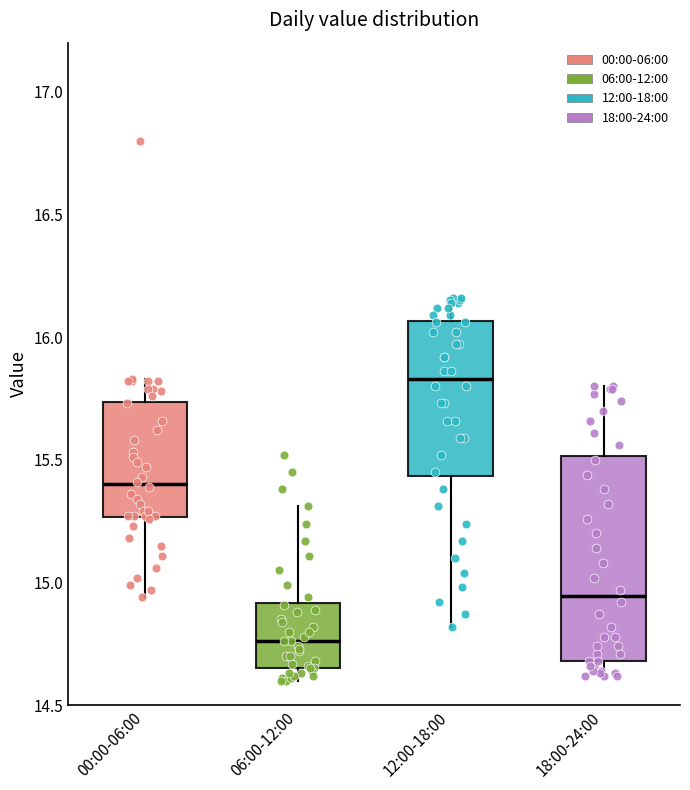

Reading left to right, transcribe this box plot: for each box, give where its median line is, the range the box spans, and where its two whiskers end, as read against the y-axis. The values are not printed on the chart, so give them approximately, as read against the axis.

00:00-06:00: median 15.40, box 15.25 to 15.75, whiskers 14.95 to 15.85
06:00-12:00: median 14.75, box 14.65 to 14.90, whiskers 14.60 to 15.30
12:00-18:00: median 15.85, box 15.45 to 16.05, whiskers 14.80 to 16.15
18:00-24:00: median 14.95, box 14.70 to 15.50, whiskers 14.60 to 15.80